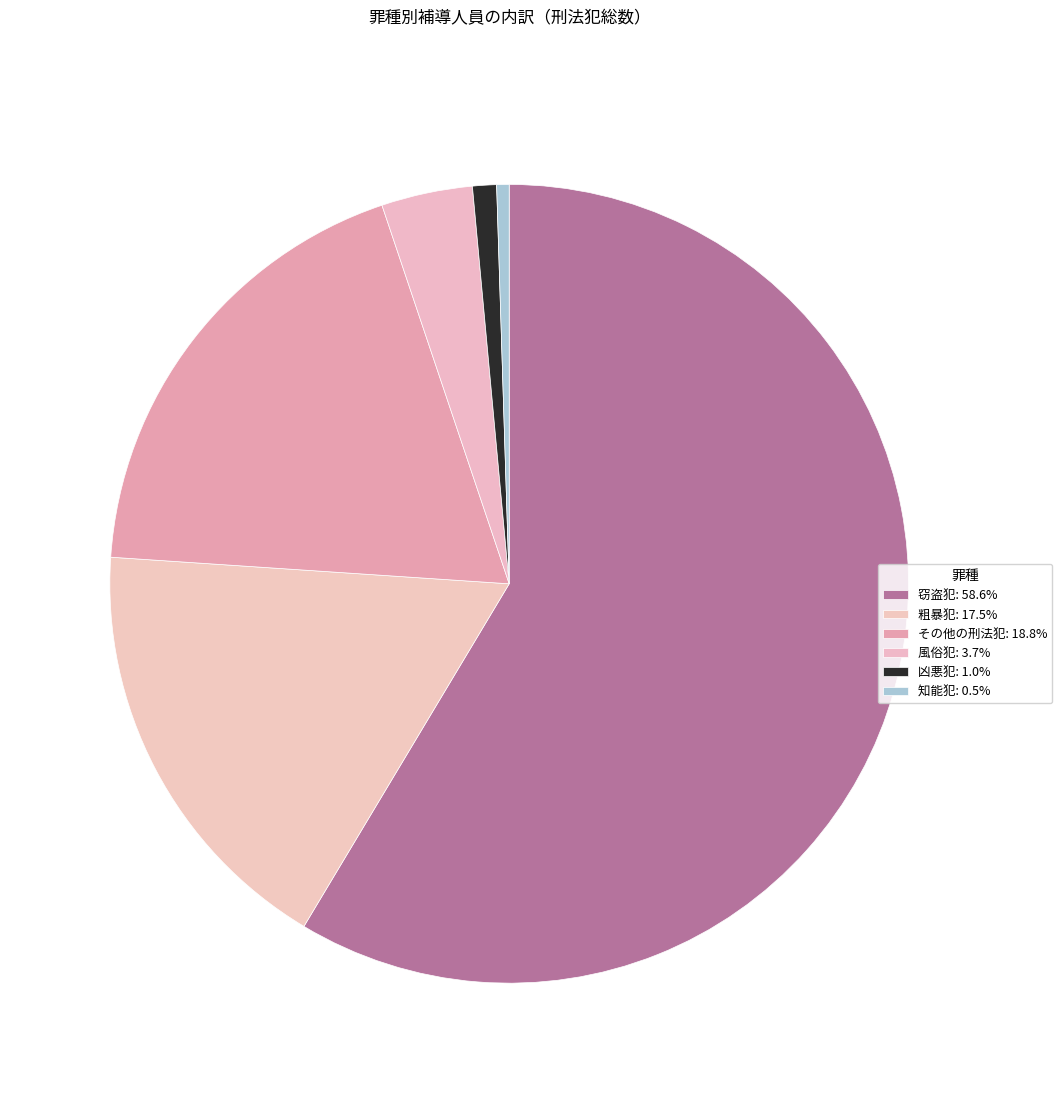

Is it true that 粗暴犯 is 3% of the pie?

False